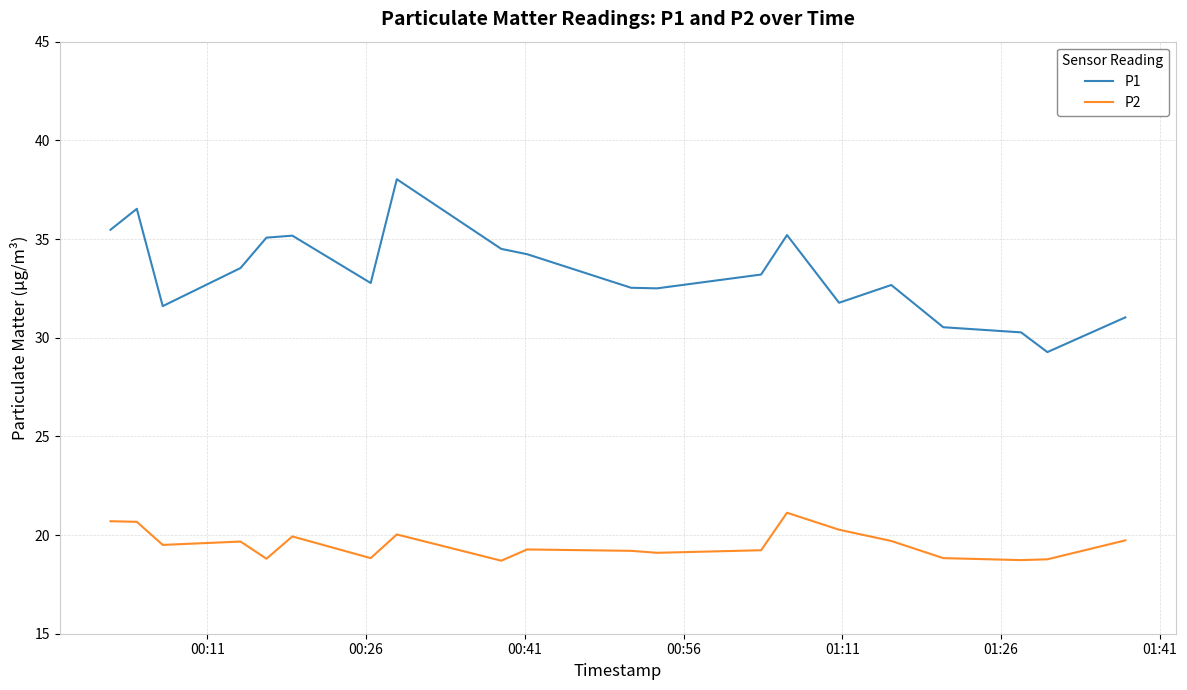

What is the difference between the maximum and minimum values in the P1 series?

8.8